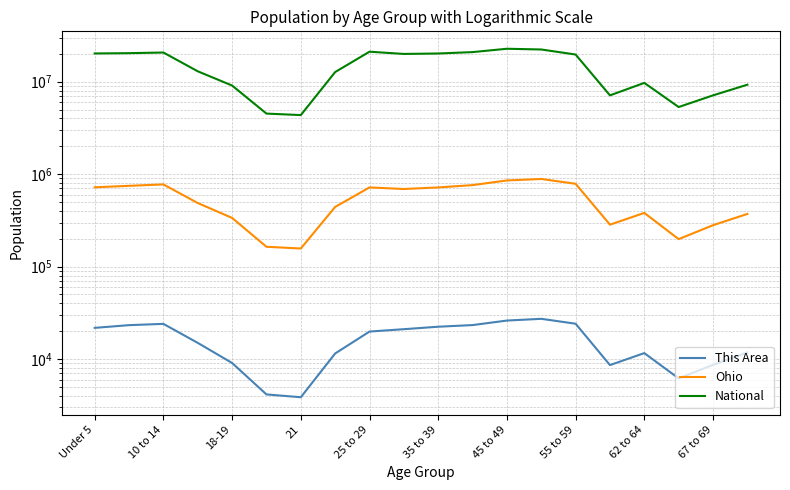

At how many categories does at least one series exceed 10034855?

12